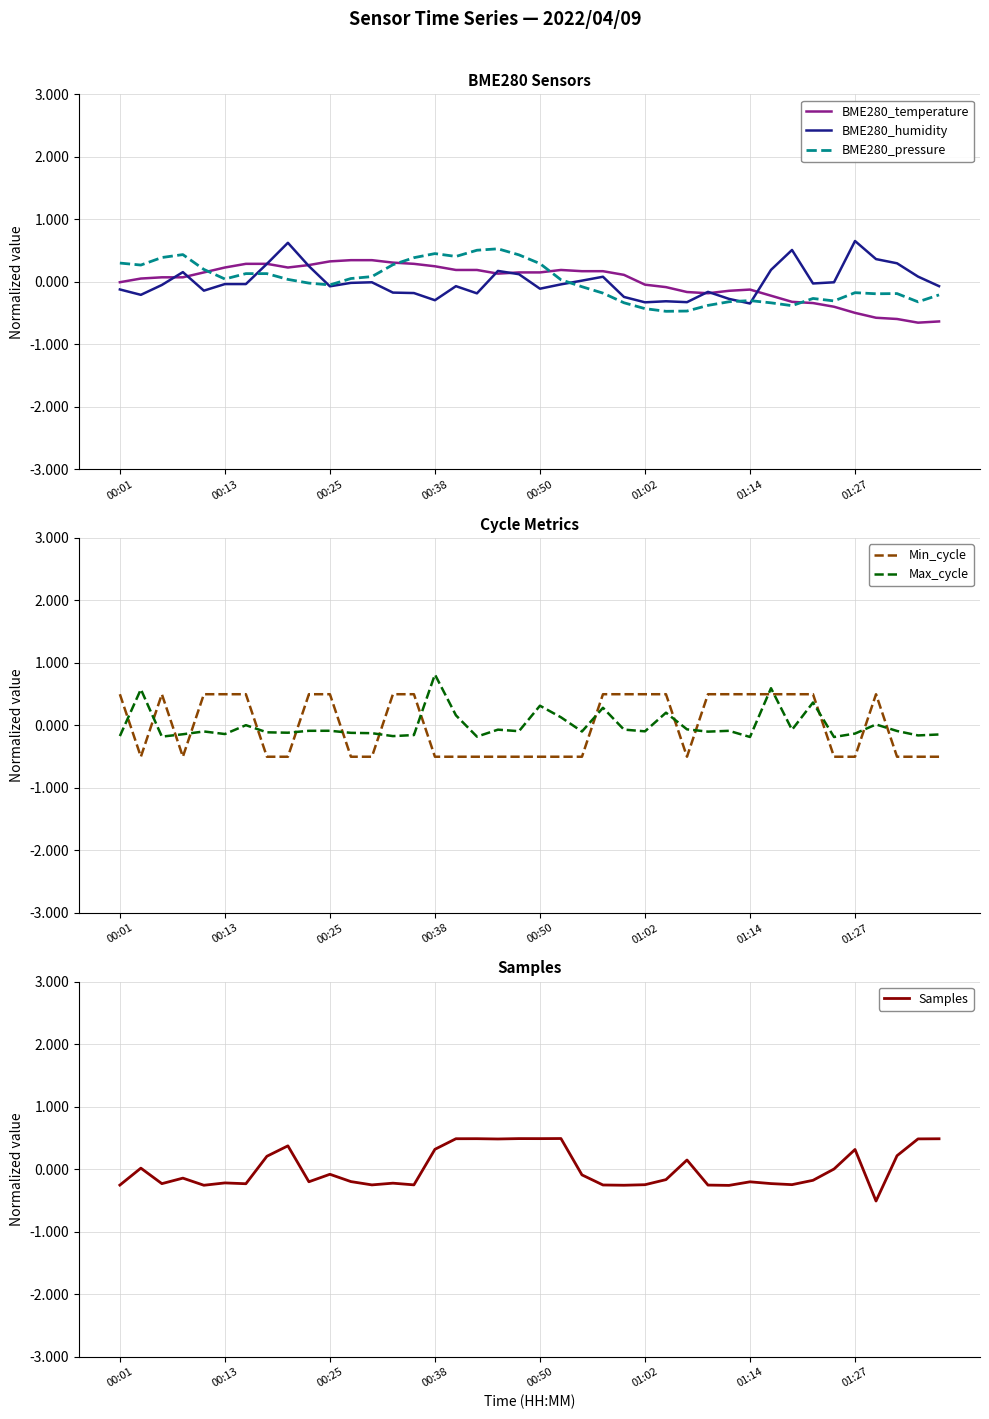

Does the chart have visible grid lines?

Yes